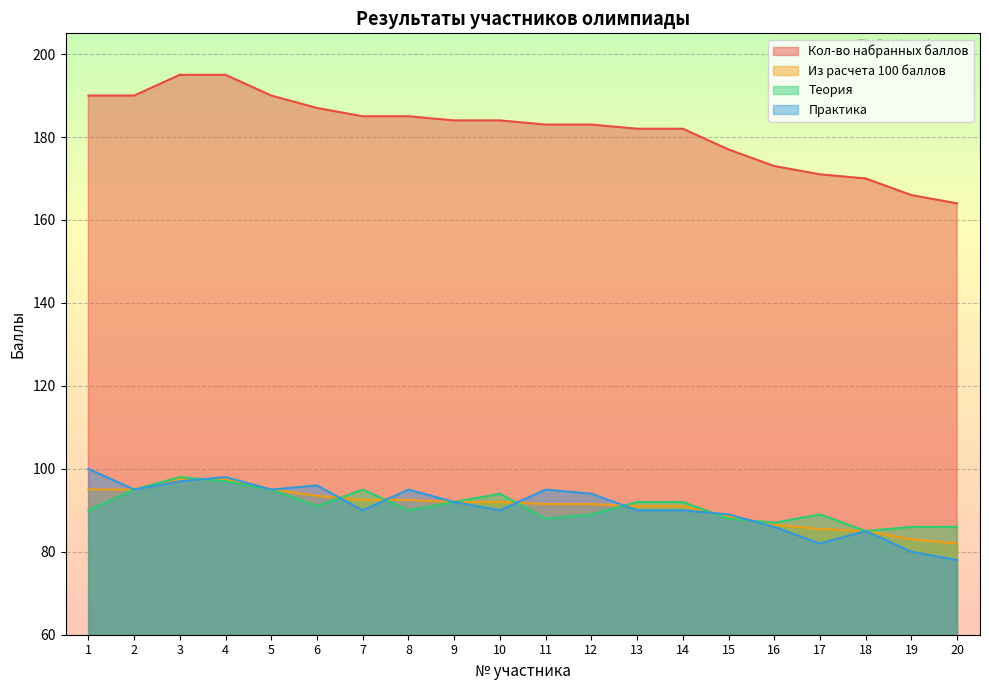

True or false: Из расчета 100 баллов and Практика intersect in this chart.

True